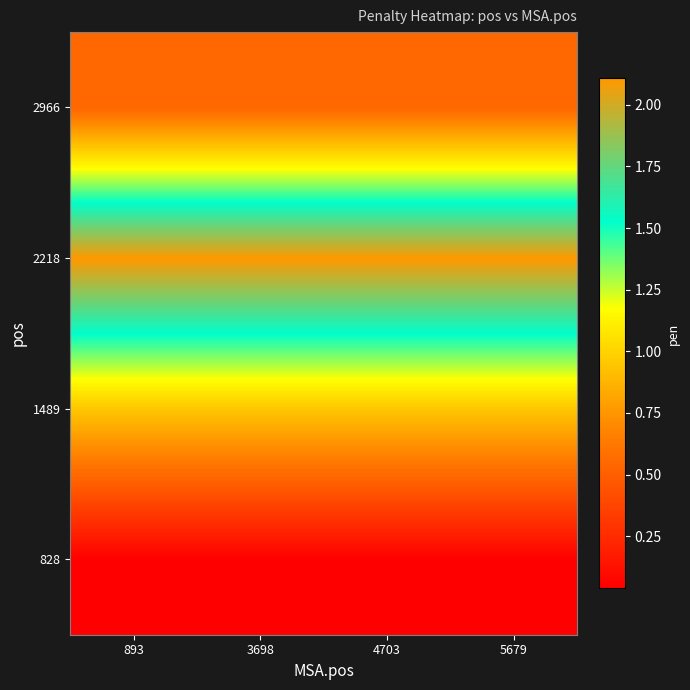

Reading left to right, list all the values displayed in this chart.

828: 893=0.0	3698=0.0	4703=0.0	5679=0.0
1489: 893=0.9	3698=0.9	4703=0.9	5679=0.9
2218: 893=2.1	3698=2.1	4703=2.1	5679=2.1
2966: 893=0.5	3698=0.5	4703=0.5	5679=0.5